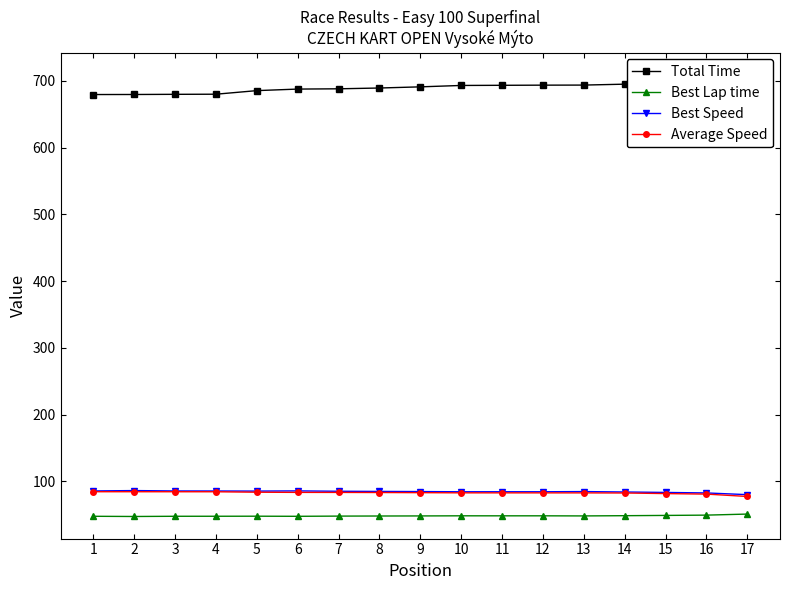

How many lines are shown in the chart?

4